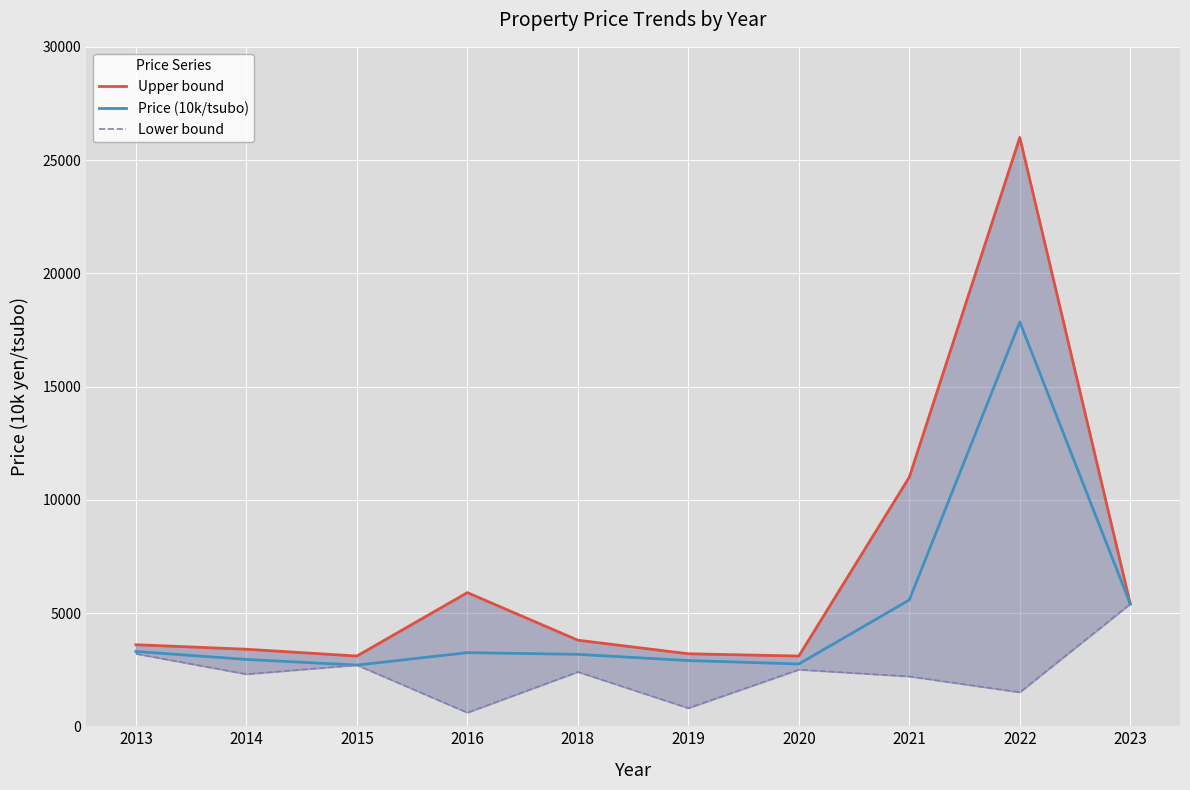

How many data points in Upper bound are less than 3800?

5